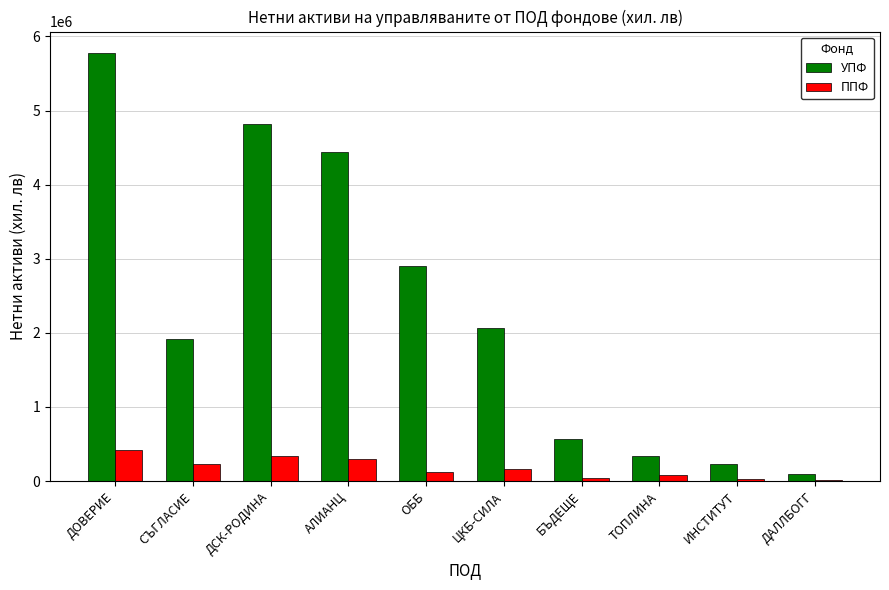

True or false: ППФ has a value of 85648 at ТОПЛИНА.

True